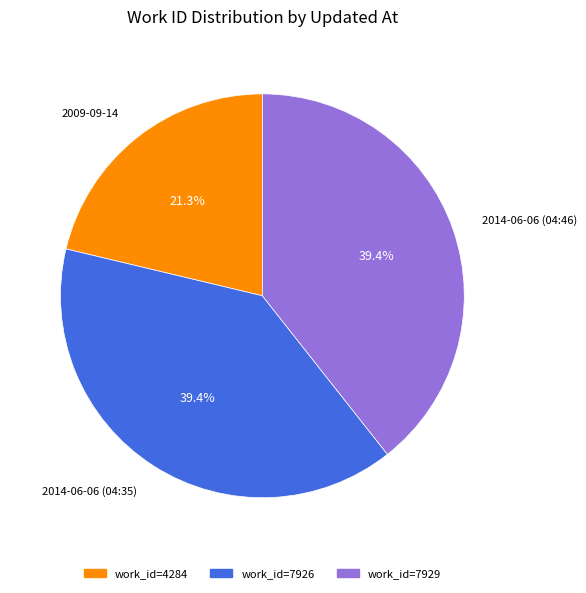

Is there a majority slice in this chart?

No